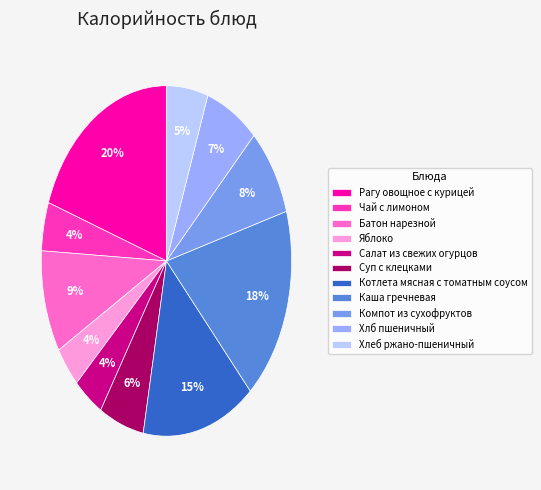

To the nearest percent, what is the difference between the Яблоко and Компот из сухофруктов slice percentages?

4%